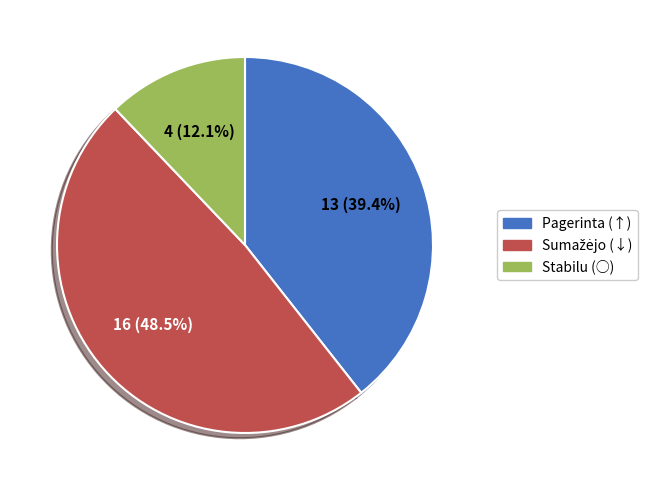

To the nearest percent, what is the average slice percentage?

33%